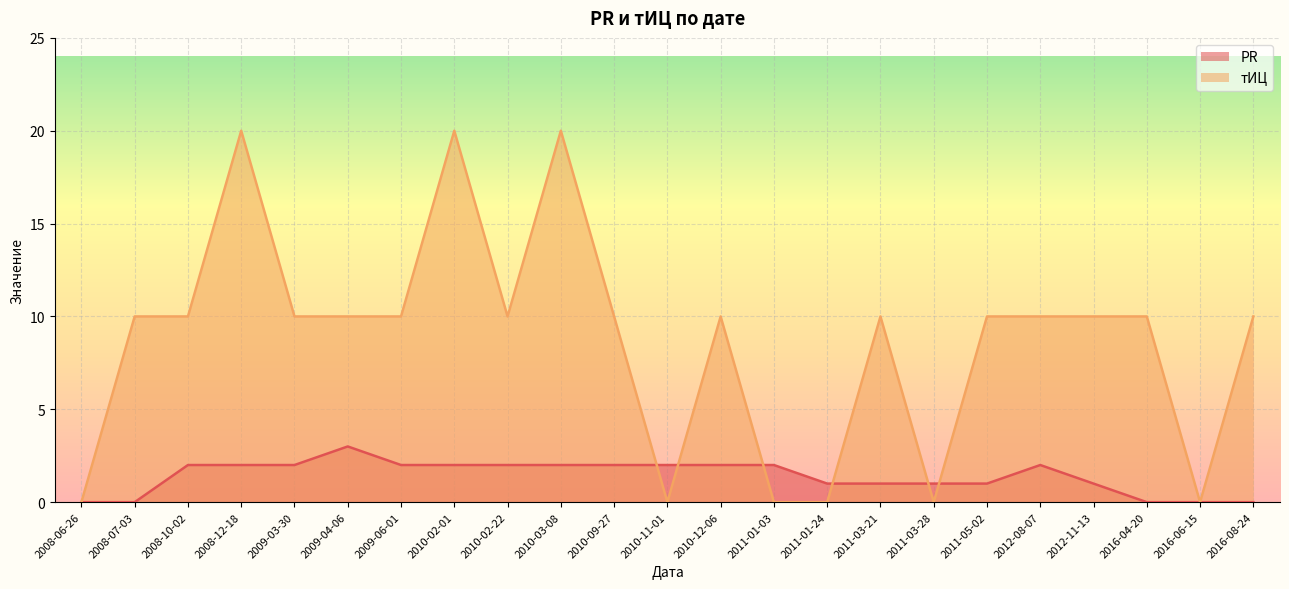

What position from the right is 2016-08-24?

1